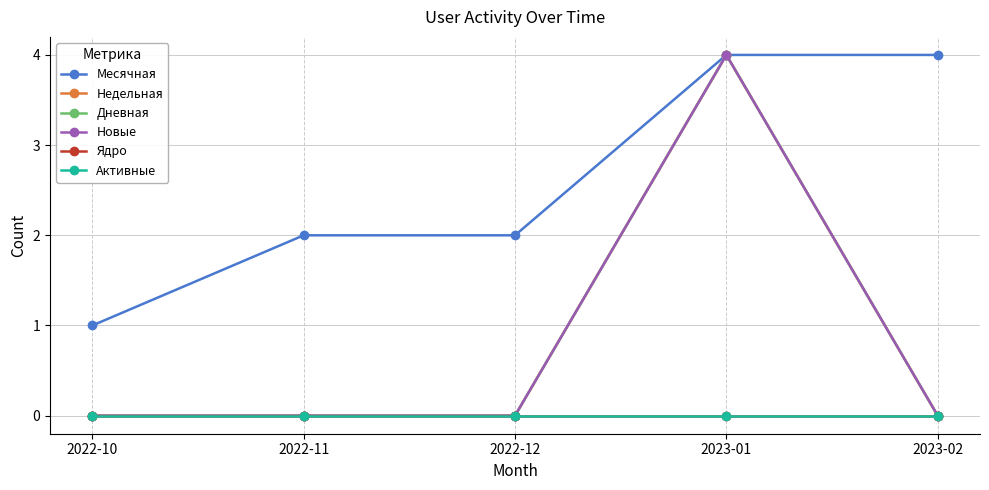

Reading right to left, what are all the values shown in this chart?

Месячная: 4	4	2	2	1
Недельная: 0	4	0	0	0
Дневная: 0	4	0	0	0
Новые: 0	4	0	0	0
Ядро: 0	0	0	0	0
Активные: 0	0	0	0	0